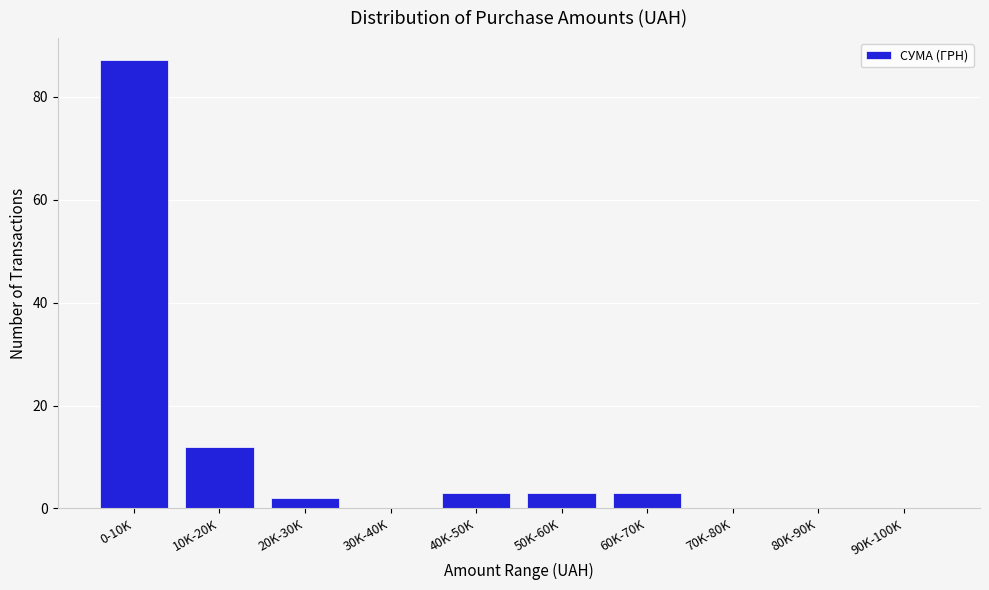

Reading left to right, list all the values displayed in this chart.

0-10K=87	10K-20K=12	20K-30K=2	30K-40K=0	40K-50K=3	50K-60K=3	60K-70K=3	70K-80K=0	80K-90K=0	90K-100K=0